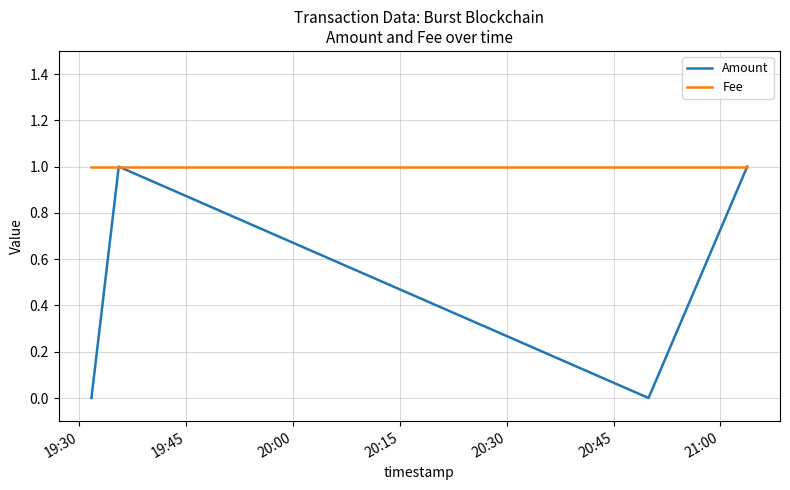

Is this an area chart (filled region under the line)?

No